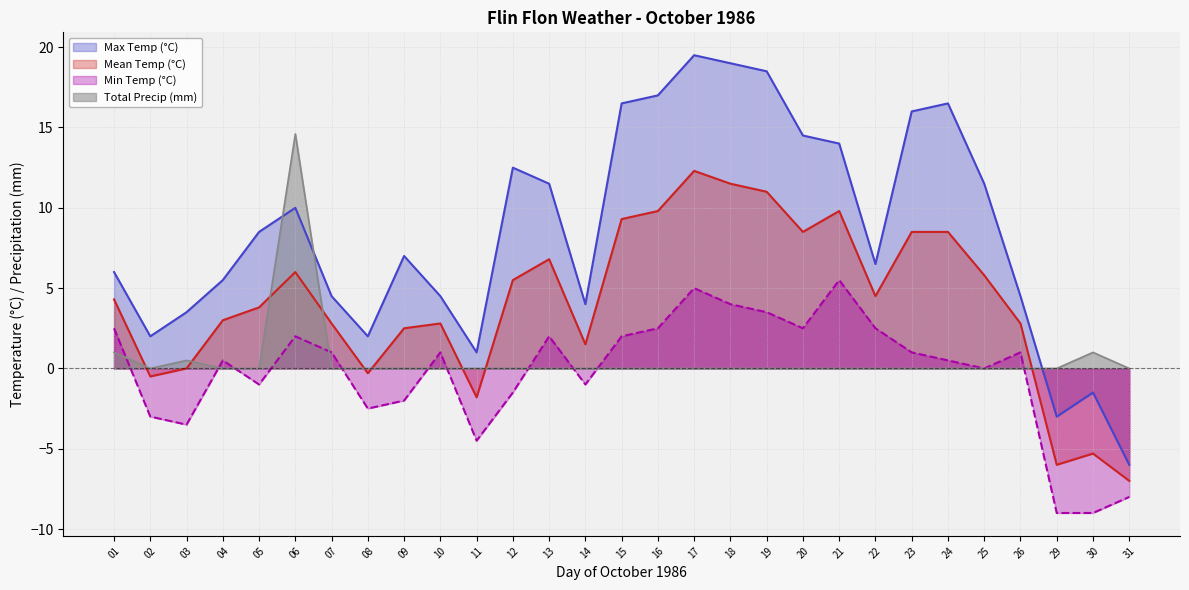

At which label does Mean Temp (°C) reach its peak?

17